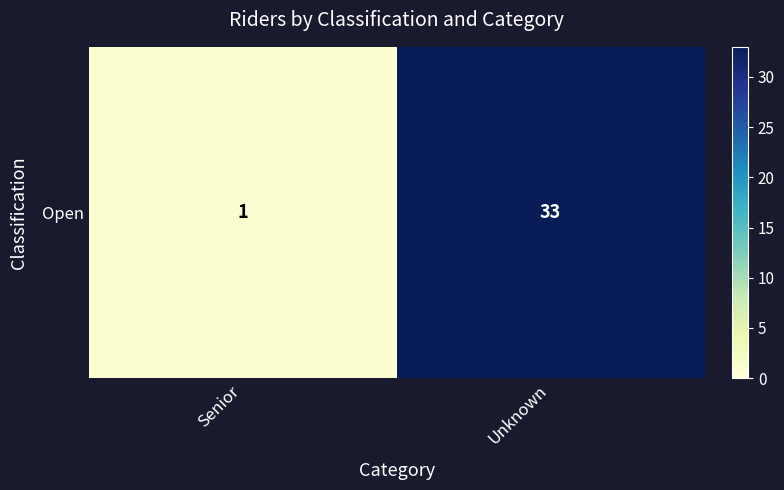

What is the difference between the maximum and minimum values?

32